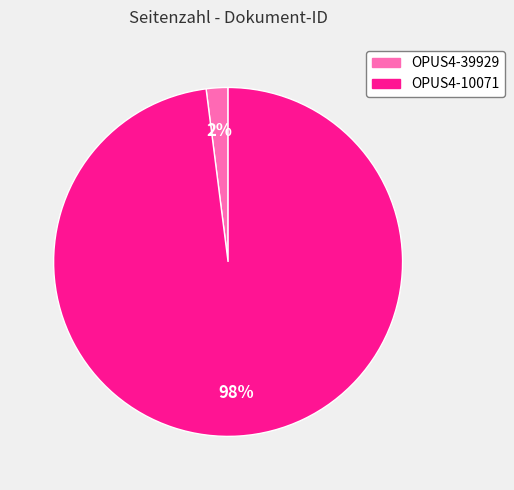

To the nearest percent, what is the average slice percentage?

50%